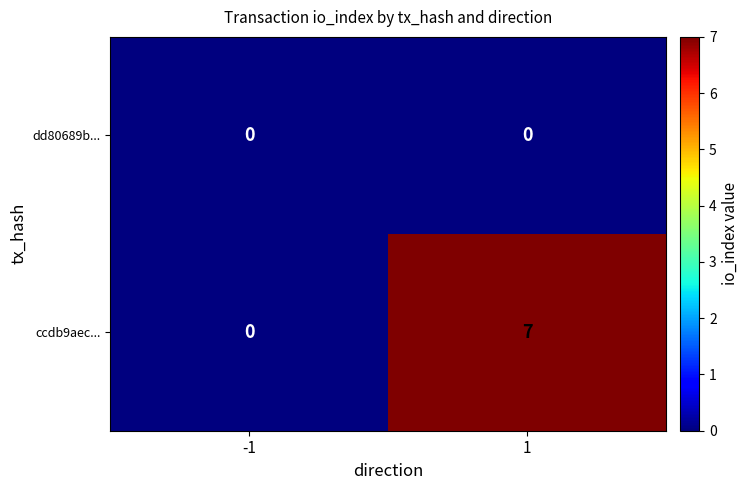

What is the maximum value shown in the chart?

7